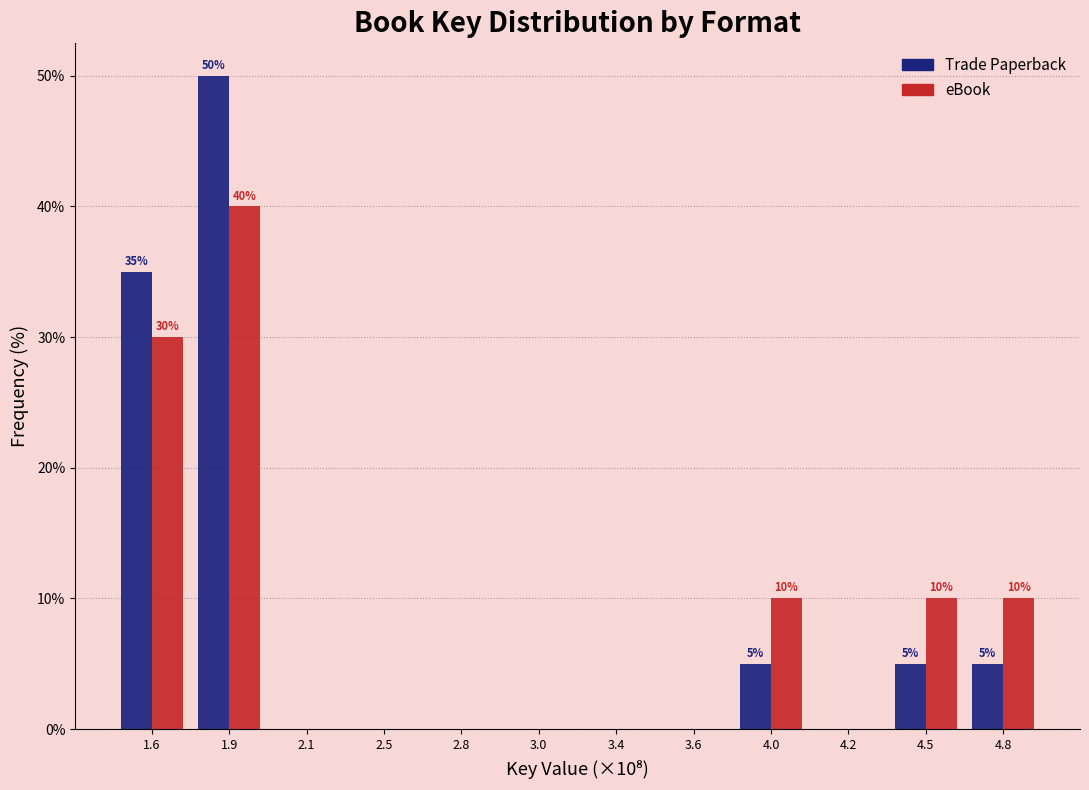

Reading right to left, what are all the values shown in this chart?

Trade Paperback: 4.8=5	4.5=5	4.2=0	4.0=5	3.6=0	3.4=0	3.0=0	2.8=0	2.5=0	2.1=0	1.9=50	1.6=35
eBook: 4.8=10	4.5=10	4.2=0	4.0=10	3.6=0	3.4=0	3.0=0	2.8=0	2.5=0	2.1=0	1.9=40	1.6=30